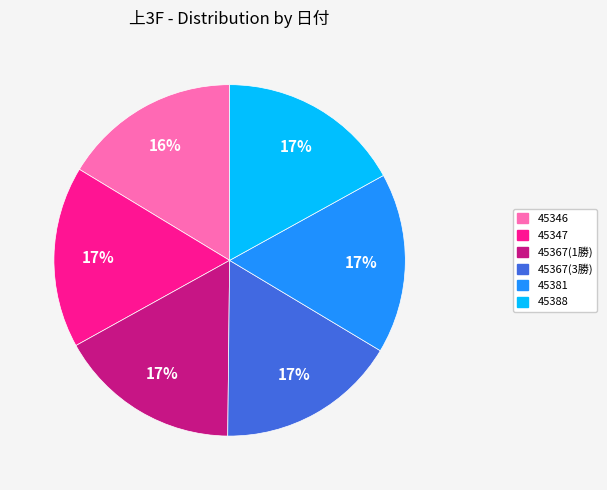

Combined, do 45347 and 45388 account for over 50%?

No